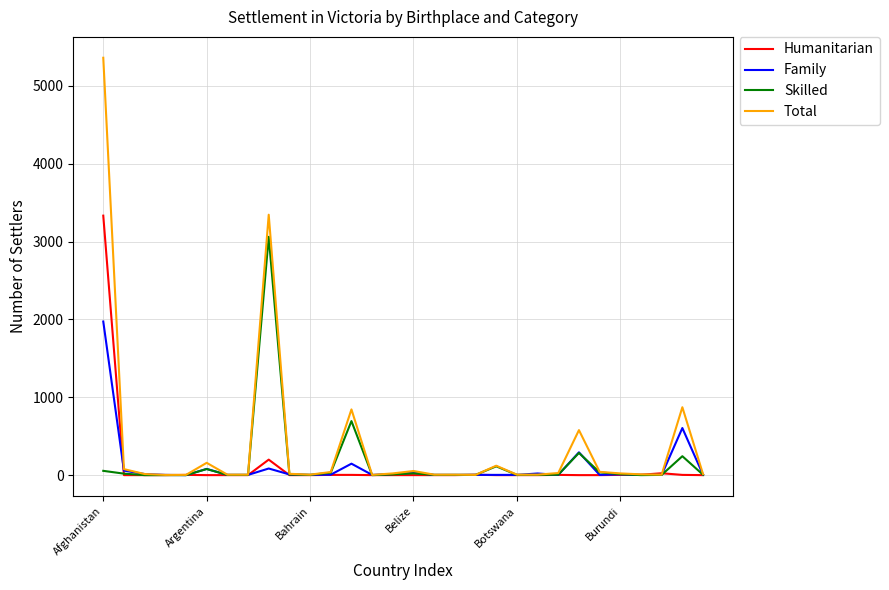

What is the maximum value shown in the chart?

5361